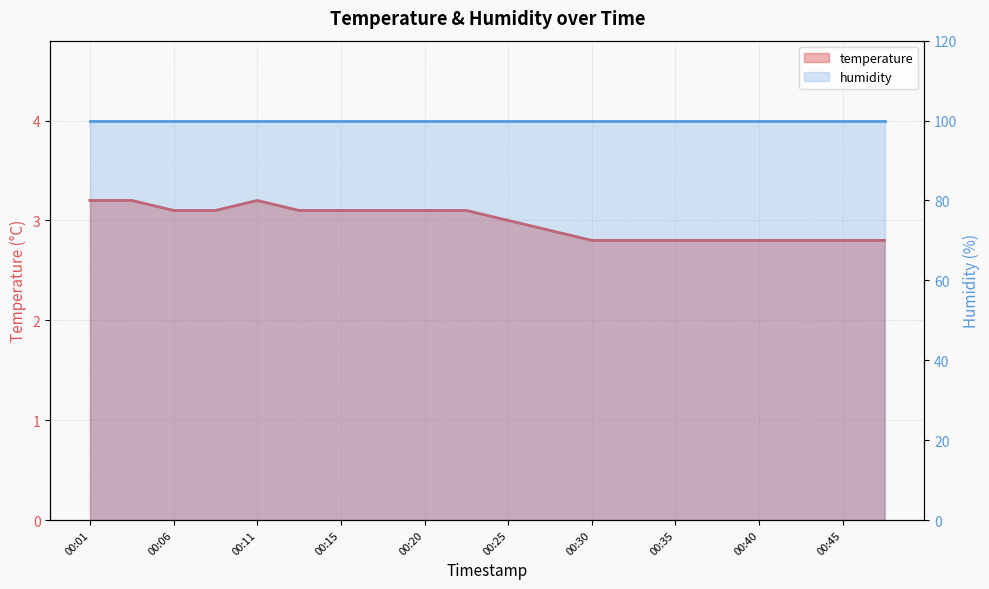

Reading right to left, extract all data points from this chart.

2.8	2.8	2.8	2.8	2.8	2.8	2.8	2.8	2.9	3.0	3.1	3.1	3.1	3.1	3.1	3.2	3.1	3.1	3.2	3.2